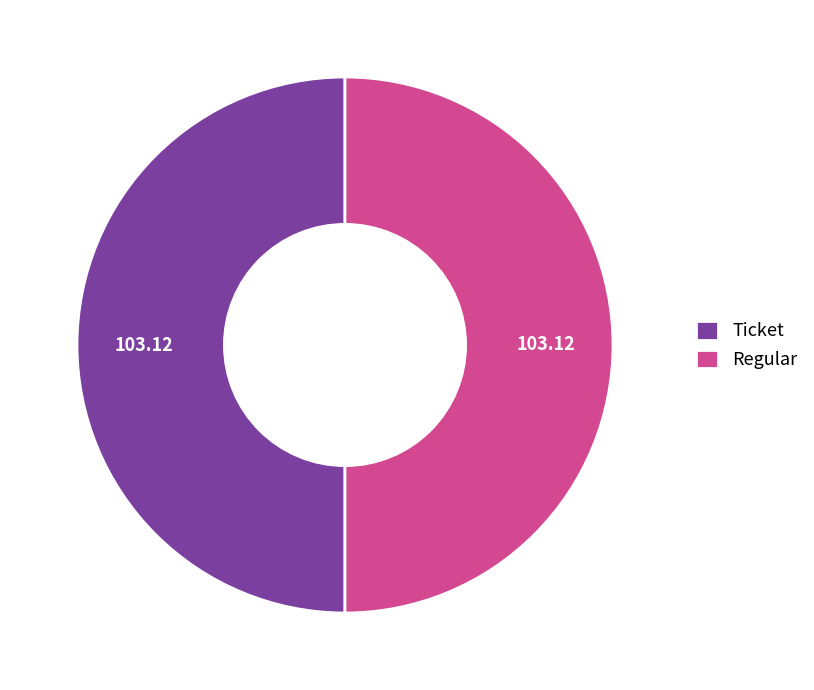

Count the number of slices in the pie.

2